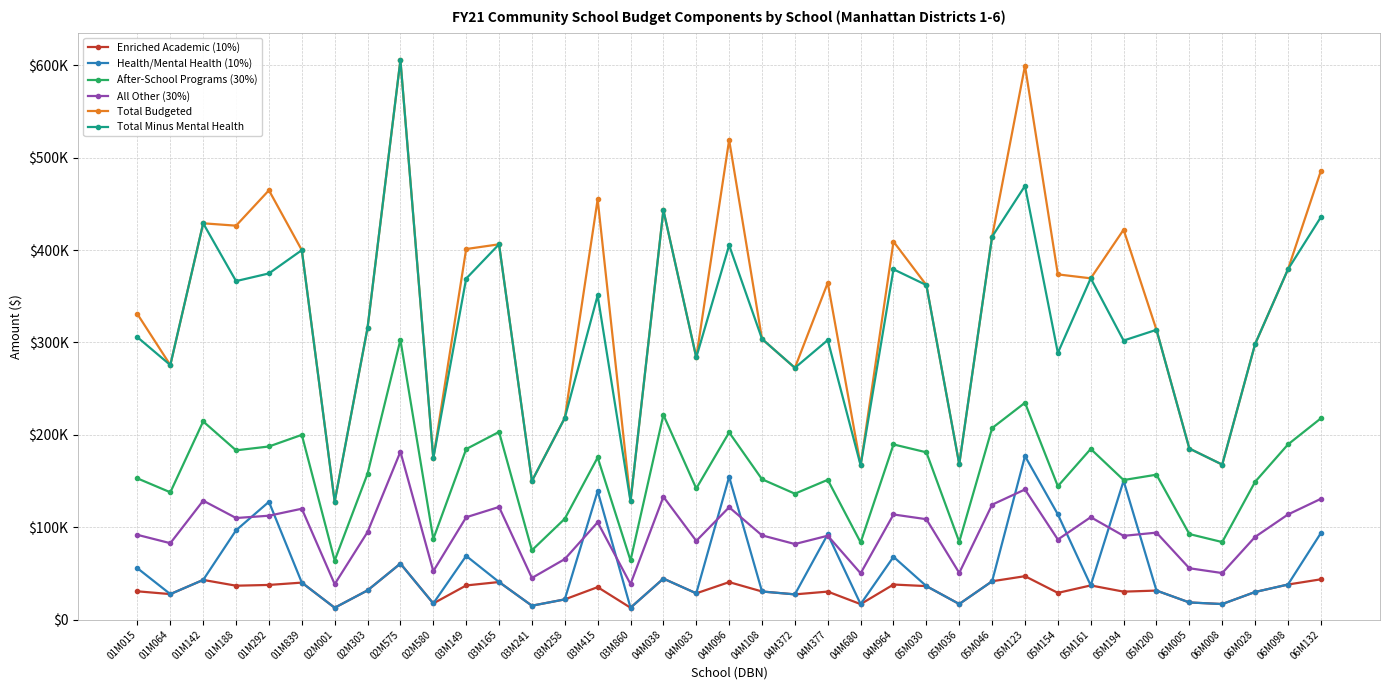

Which series changed the most between 01M292 and 04M372?

Total Budgeted